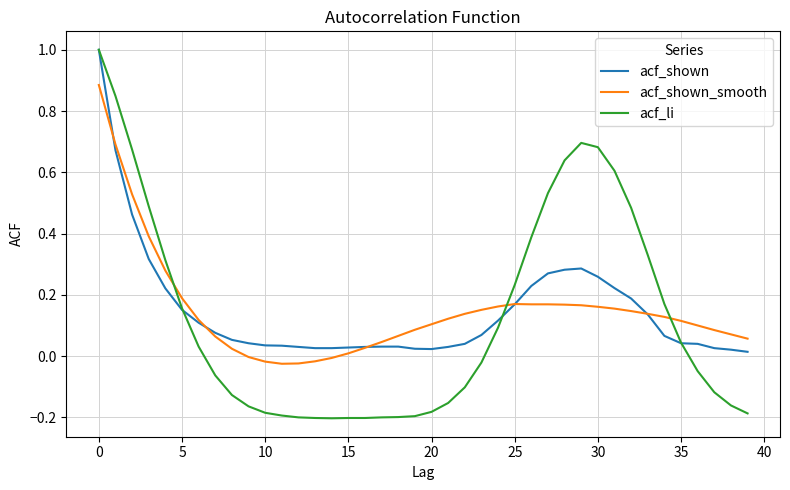

What is the highest value of the acf_shown series?

1.0